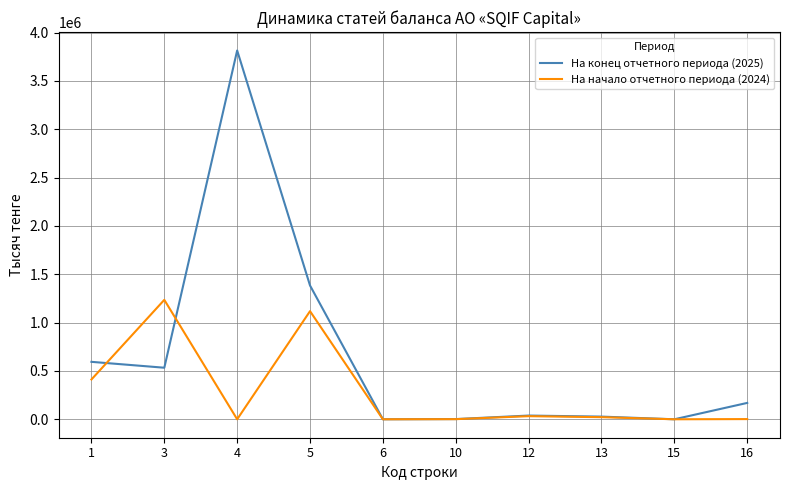

At which category is the sum across all series the highest?

4